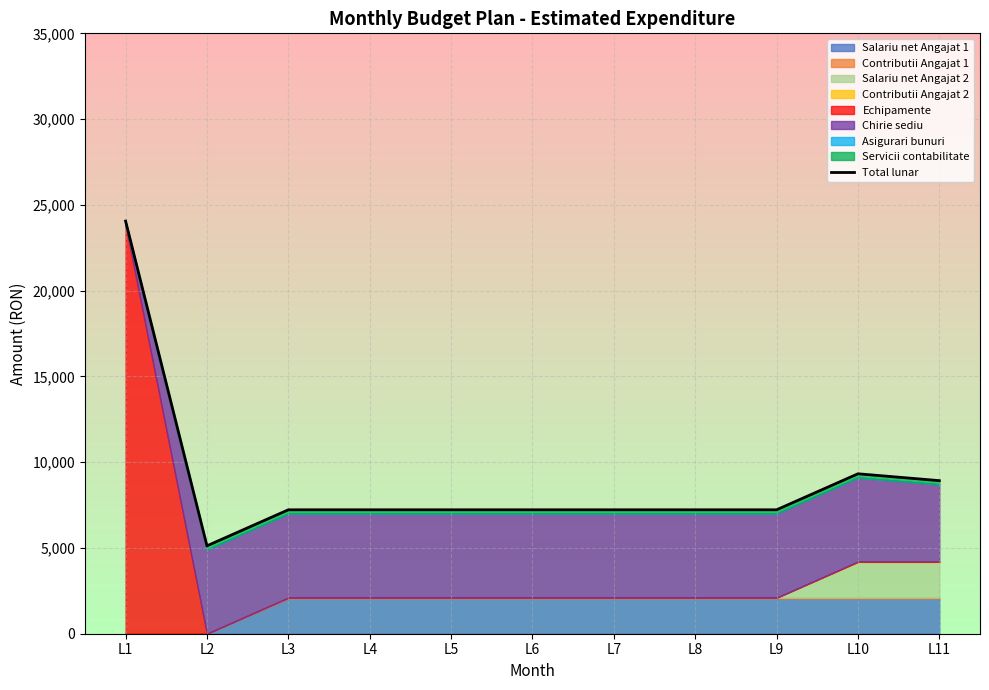

Count the number of categories in the chart.

11